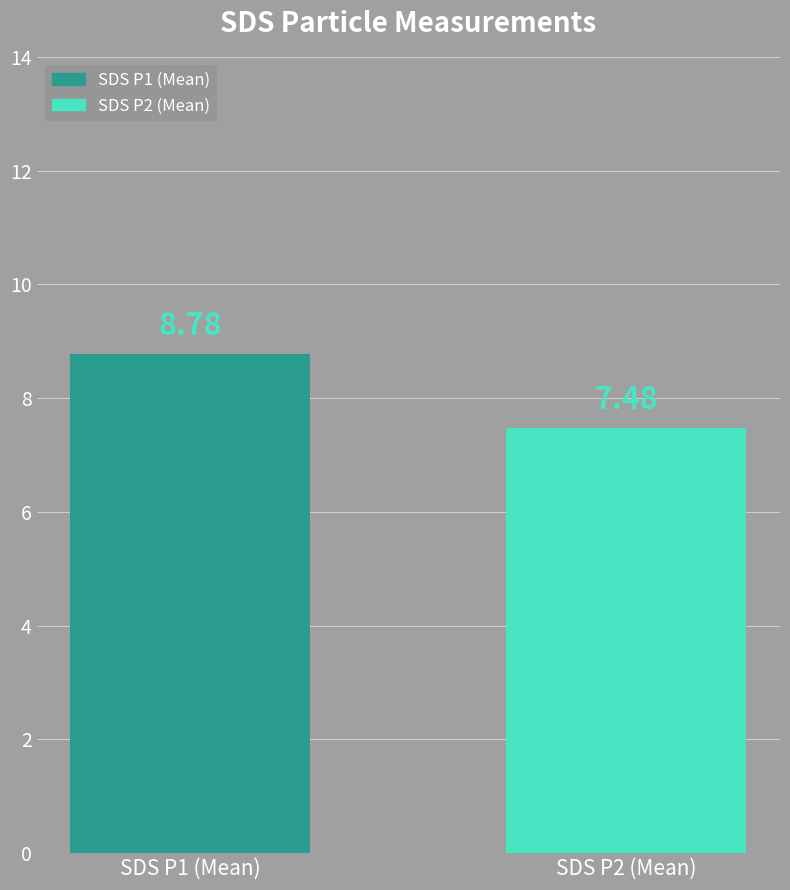

What is the change in value from SDS P1 (Mean) to SDS P2 (Mean)?

-1.3